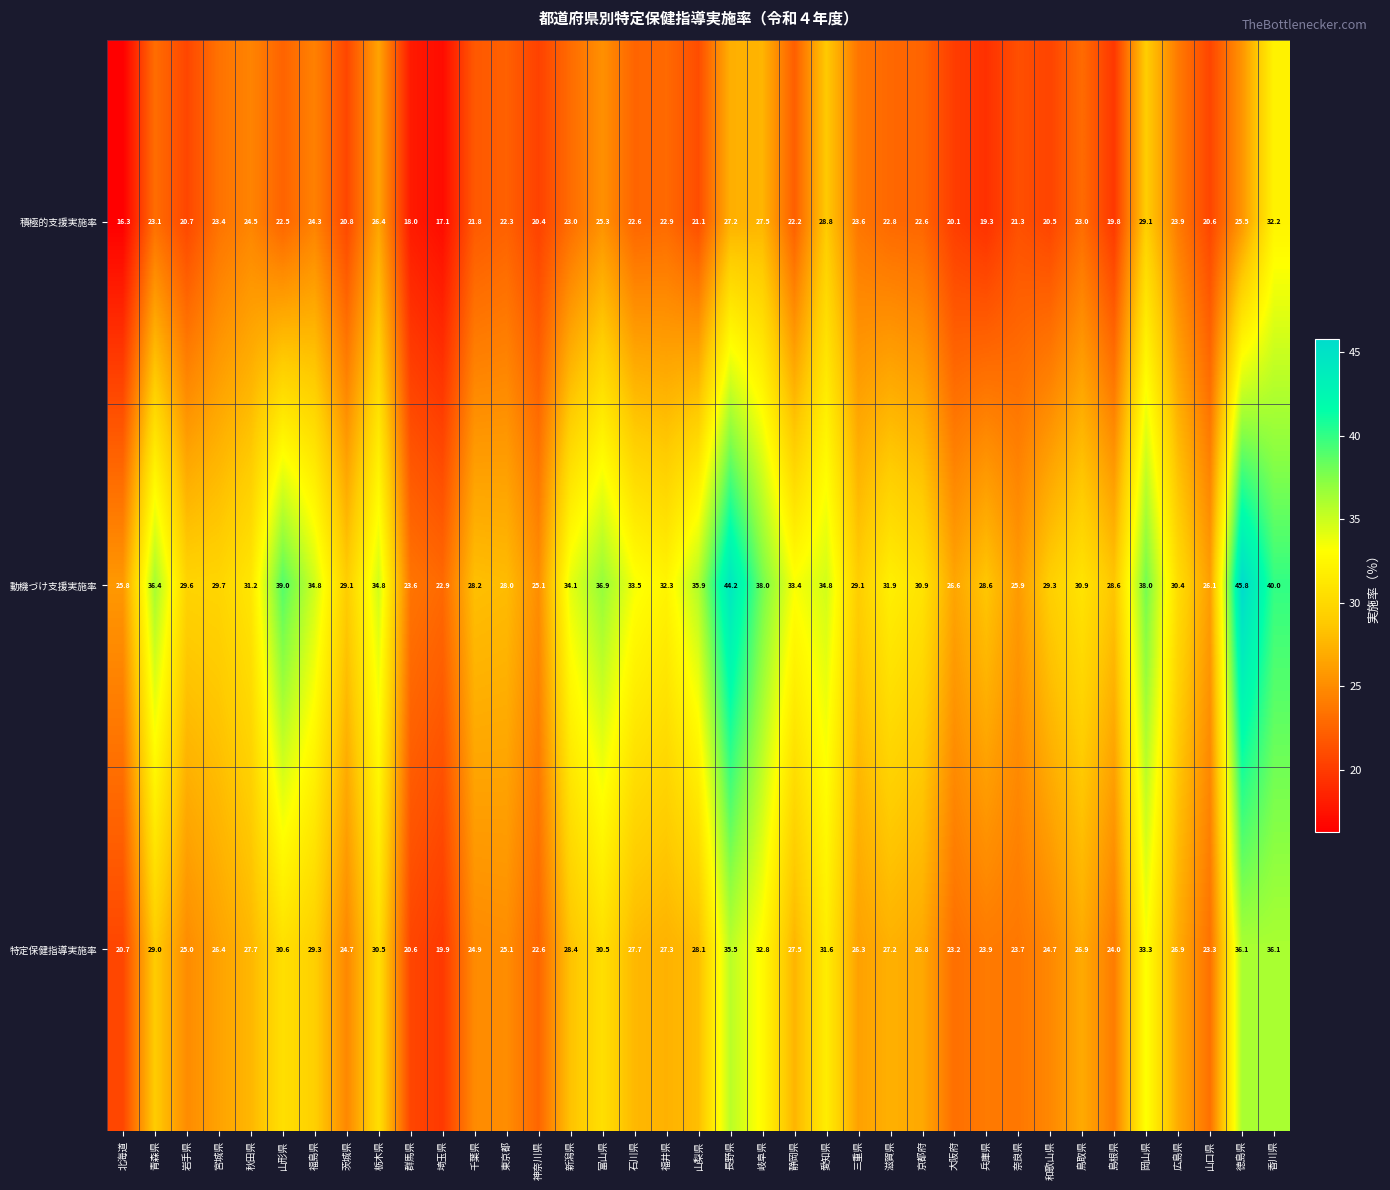

At 奈良県, list the series in order from smallest to largest.

積極的支援実施率, 特定保健指導実施率, 動機づけ支援実施率